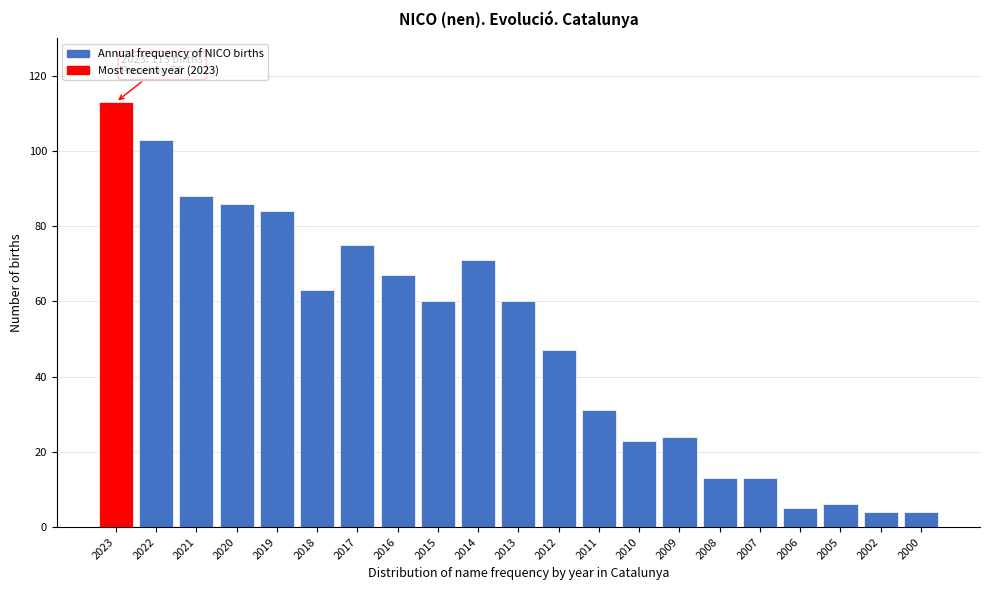

Reading left to right, list all the values displayed in this chart.

113	103	88	86	84	63	75	67	60	71	60	47	31	23	24	13	13	5	6	4	4